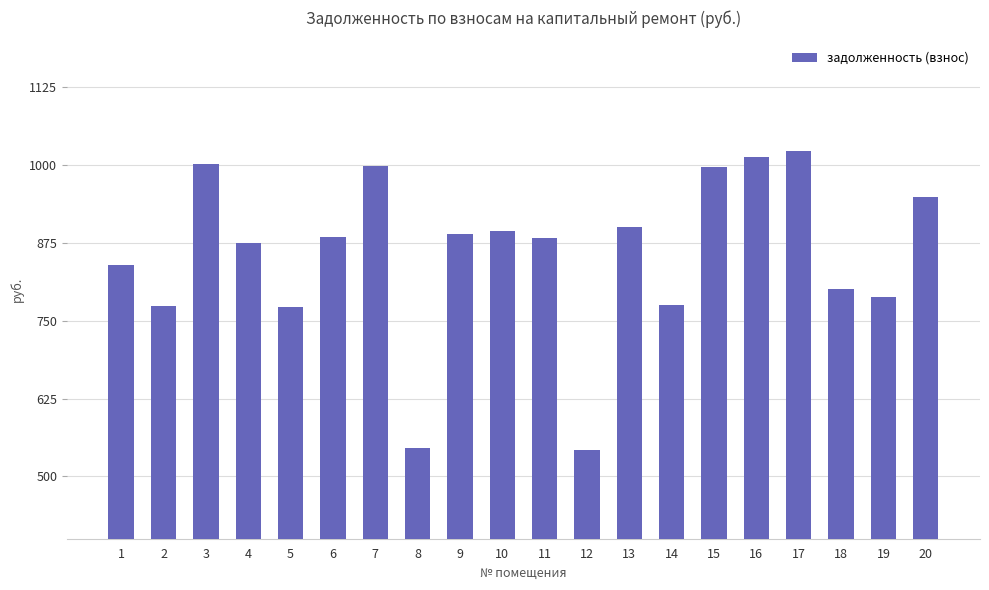

What is the change in value from 10 to 11?

-11.2